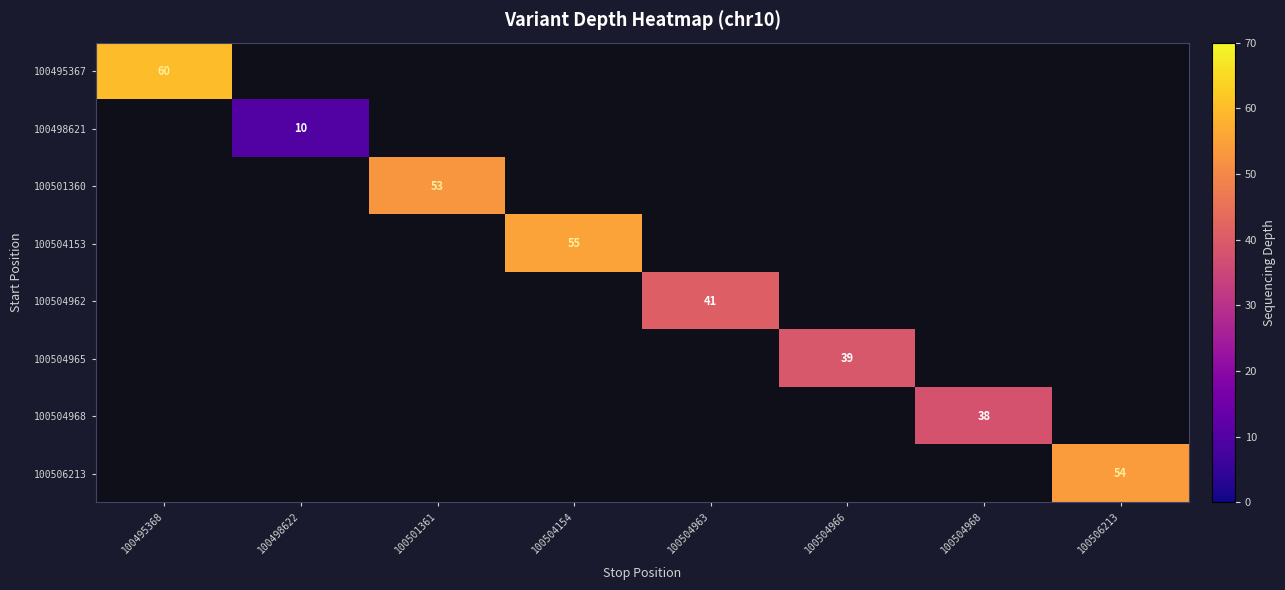

The value of 100501360 at 100501361 is 29. True or false?

False